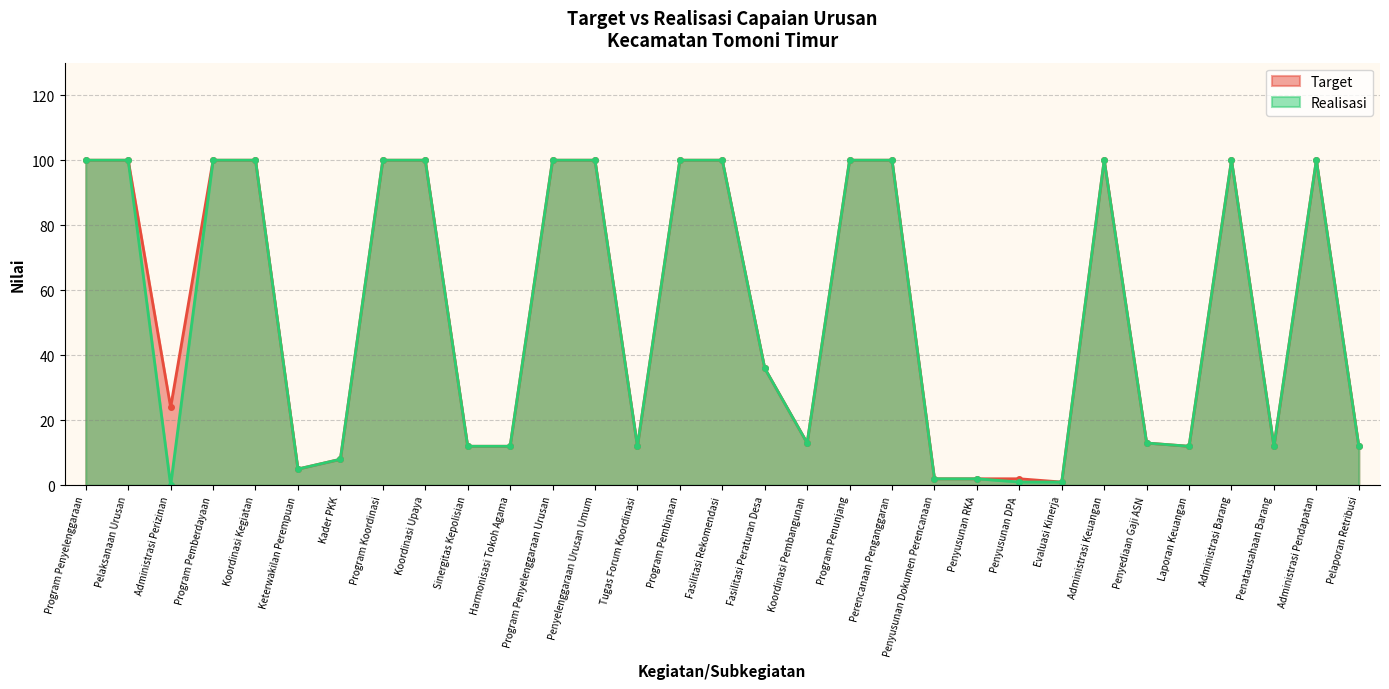

Is the value of Target (line) at Program Koordinasi greater than the value of Realisasi (line) at Koordinasi Kegiatan?

No